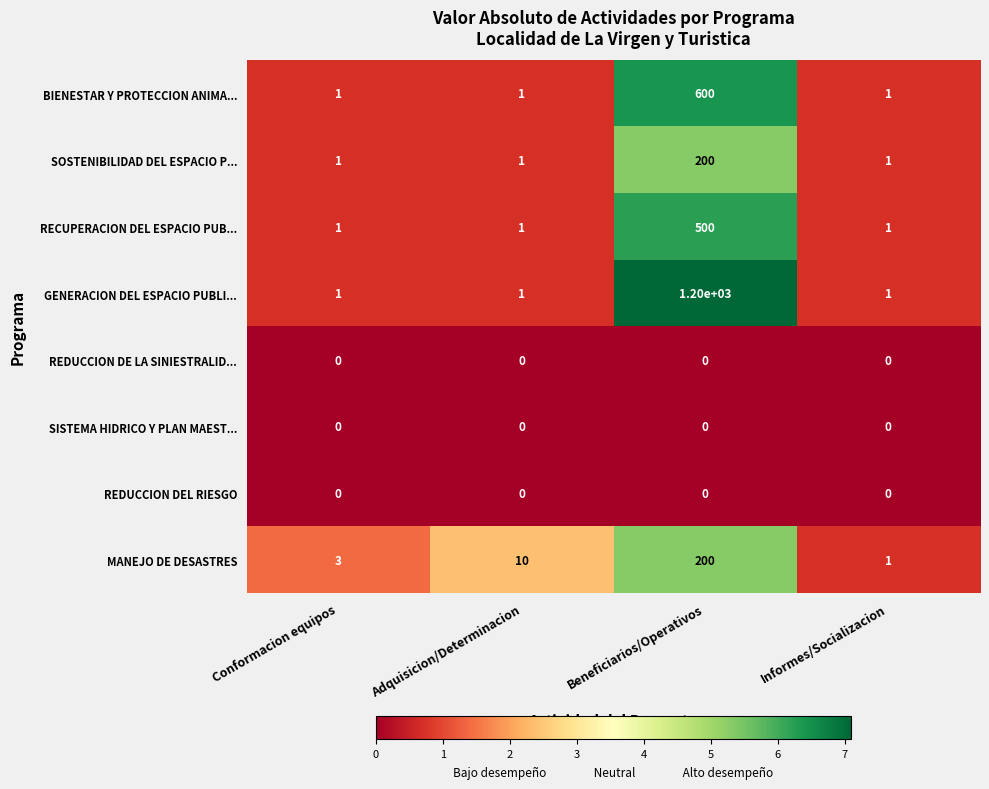

How many BIENESTAR Y PROTECCION ANIMA... values are between 1 and 600?

4